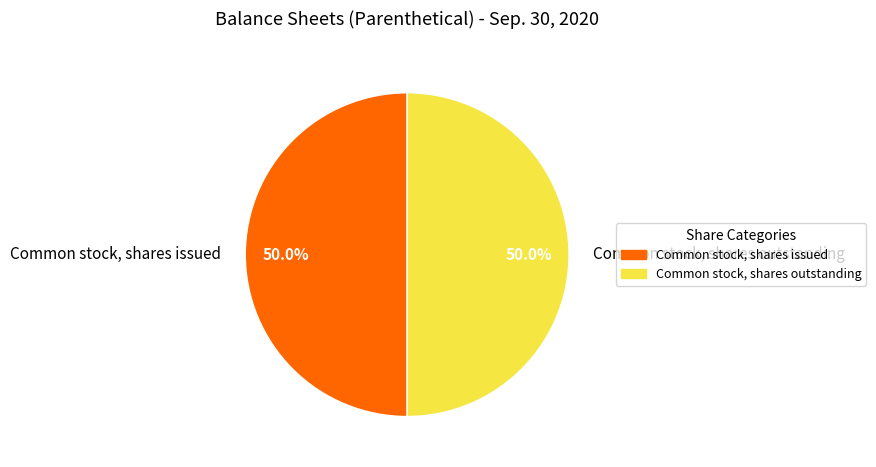

What is the ratio of the value at Common stock, shares issued to the value at Common stock, shares outstanding?

1.0